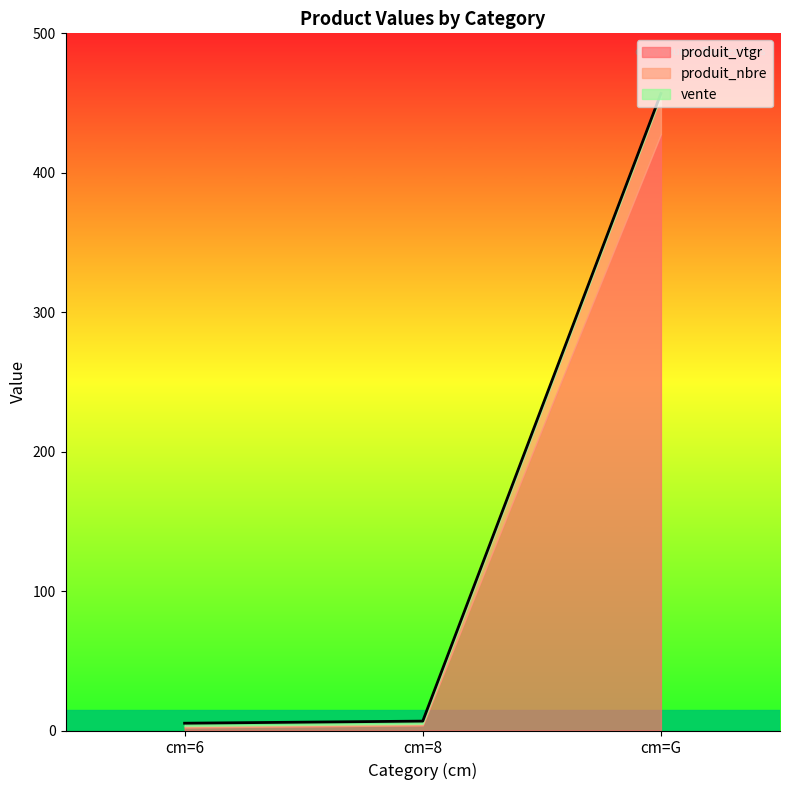

Does the chart have visible grid lines?

No